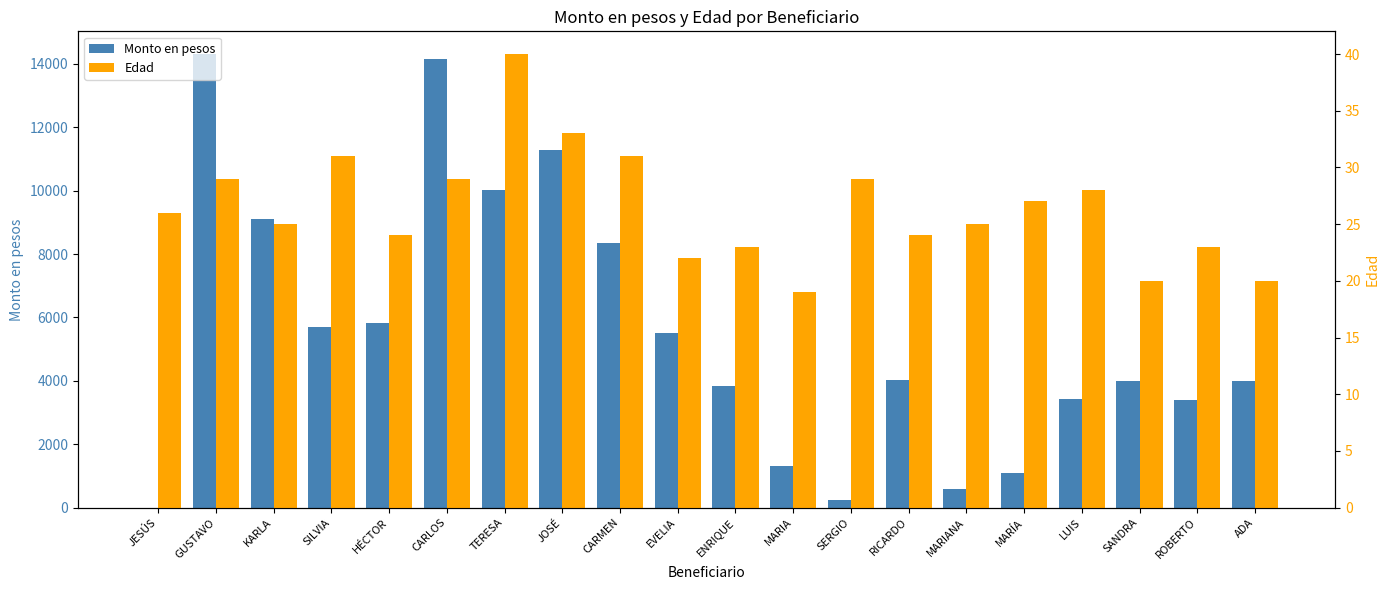

Where does the Monto en pesos series first go above 4012?

GUSTAVO